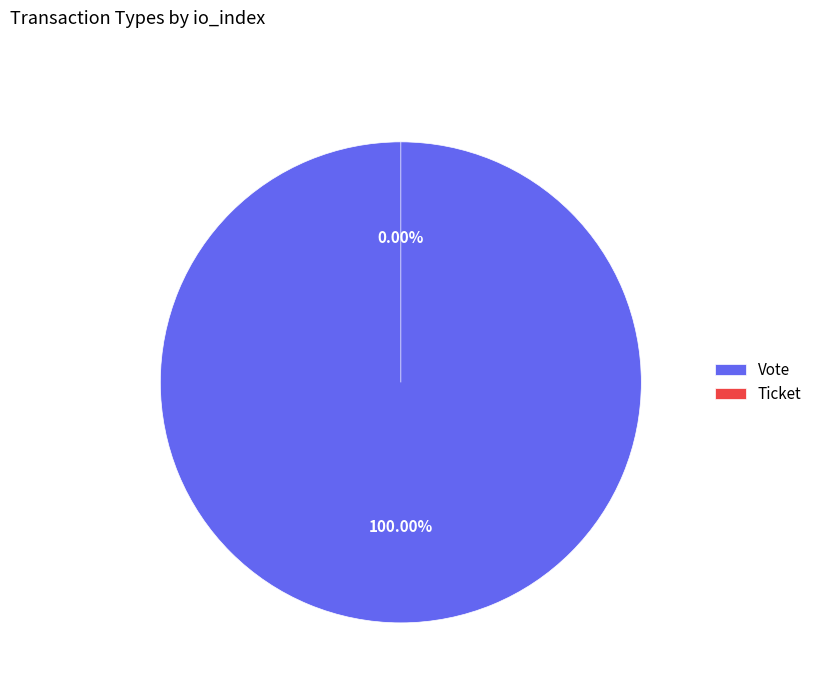

Rank the categories by value from lowest to highest.

Ticket, Vote